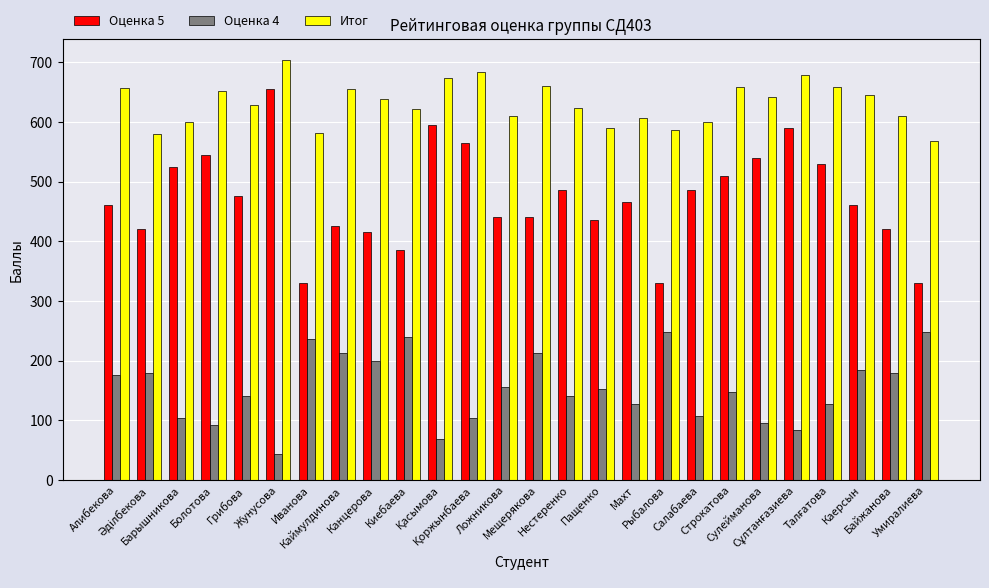

What is the sum of the Оценка 5 values at Махт and Байжанова?

885